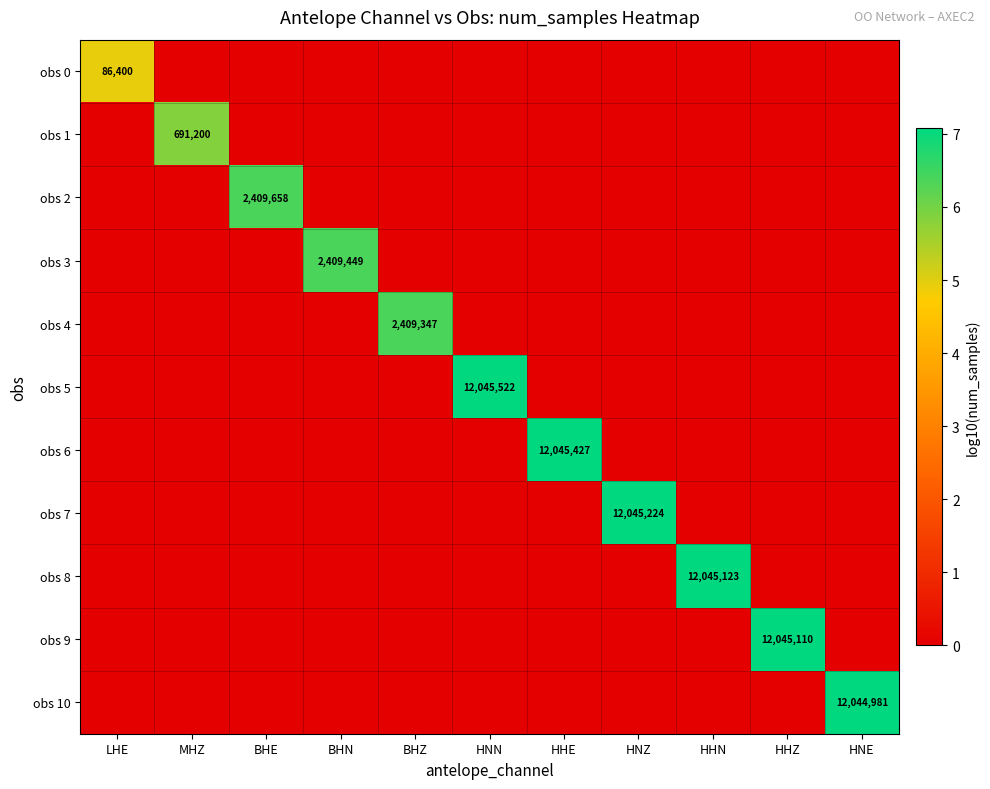

List the series in order of their peak value, highest first.

obs 5, obs 6, obs 7, obs 8, obs 9, obs 10, obs 2, obs 3, obs 4, obs 1, obs 0